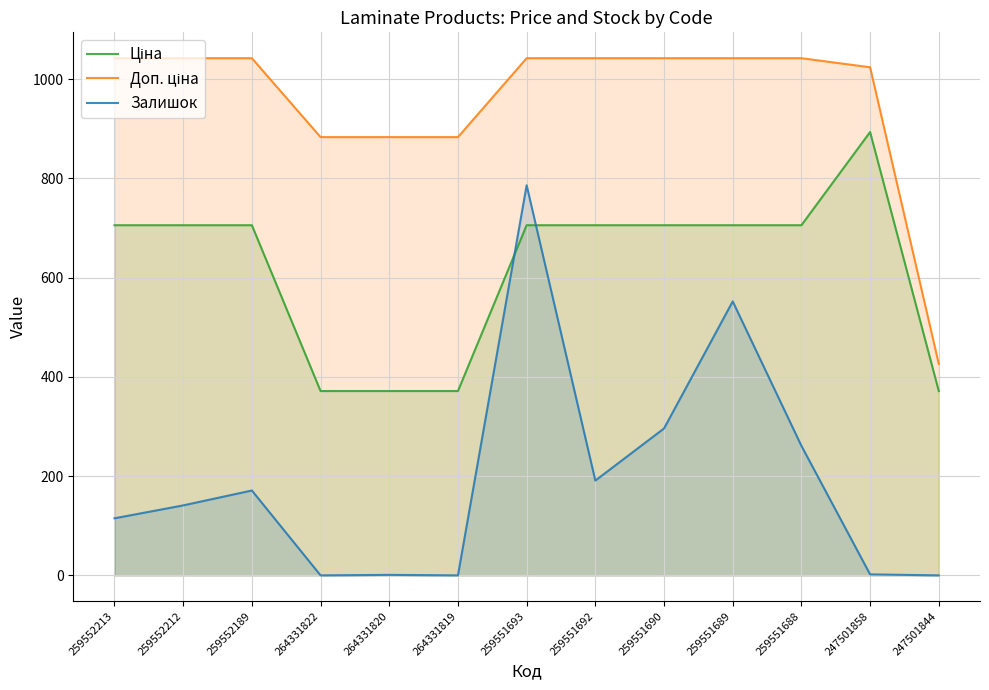

Which series has the largest total across all categories?

Доп. ціна